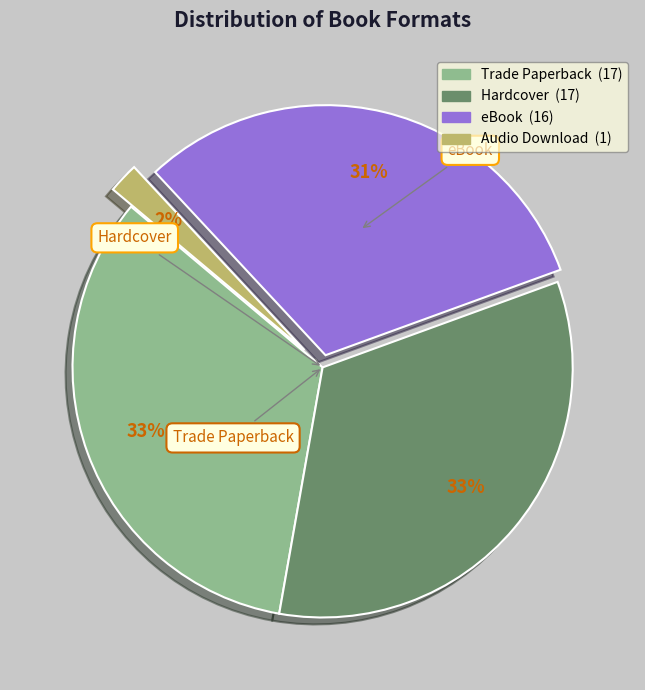

Does any single category account for the majority?

No